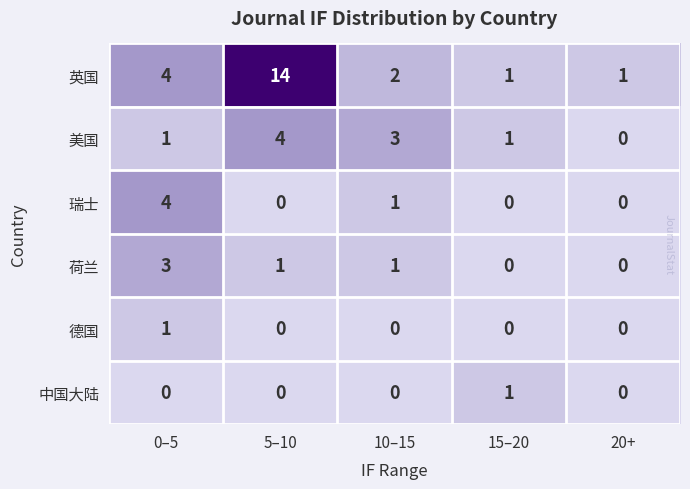

Reading right to left, transcribe all the data shown in this chart.

英国: 20+=1	15–20=1	10–15=2	5–10=14	0–5=4
美国: 20+=0	15–20=1	10–15=3	5–10=4	0–5=1
瑞士: 20+=0	15–20=0	10–15=1	5–10=0	0–5=4
荷兰: 20+=0	15–20=0	10–15=1	5–10=1	0–5=3
德国: 20+=0	15–20=0	10–15=0	5–10=0	0–5=1
中国大陆: 20+=0	15–20=1	10–15=0	5–10=0	0–5=0